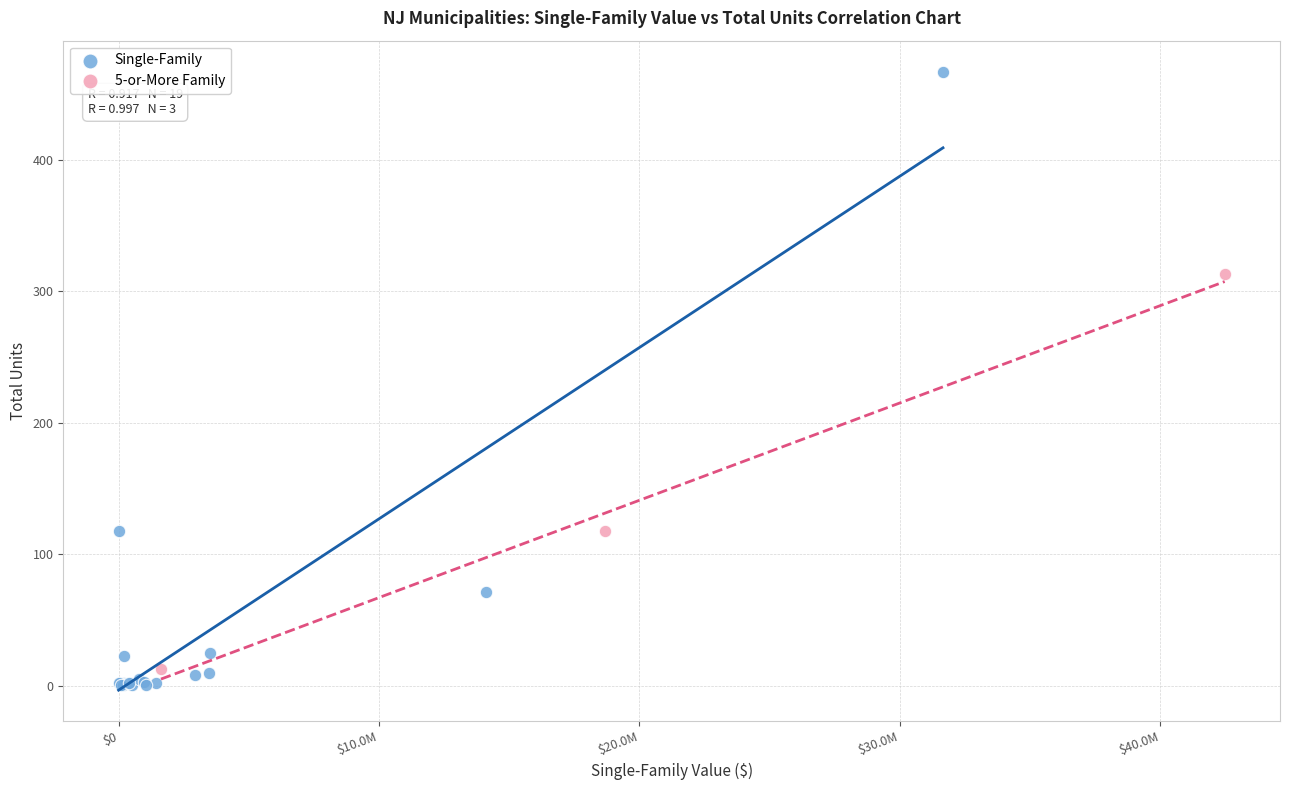

Which series contains the highest Y value?

Single-Family